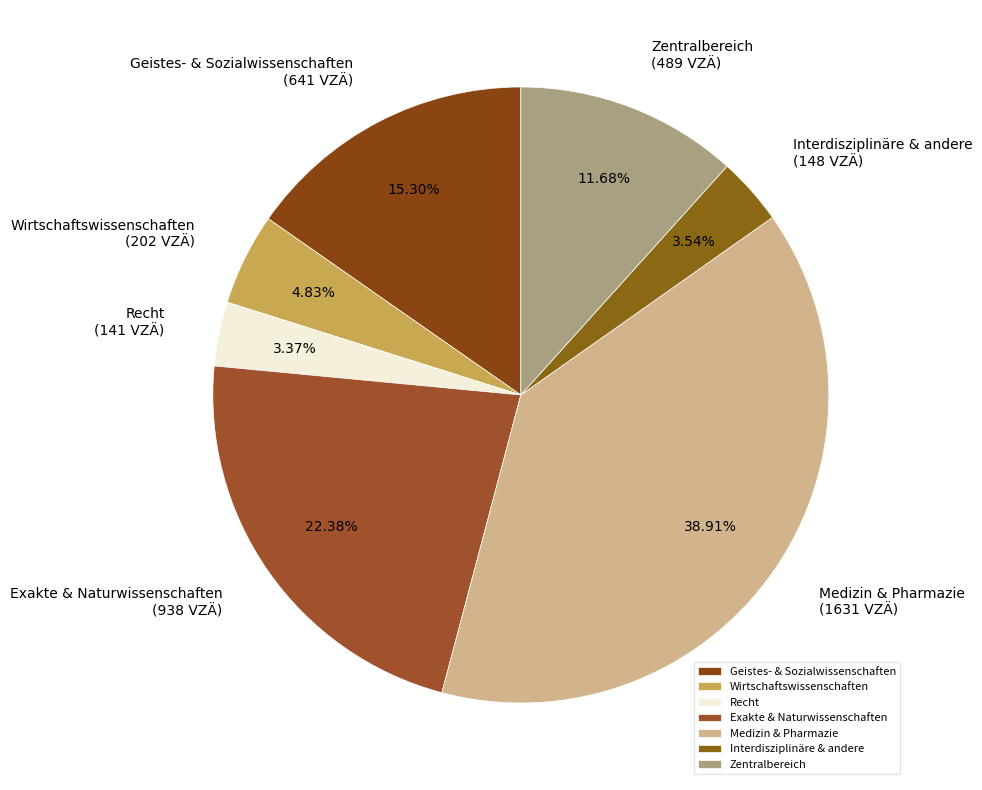

Which slice is the largest?

Medizin & Pharmazie